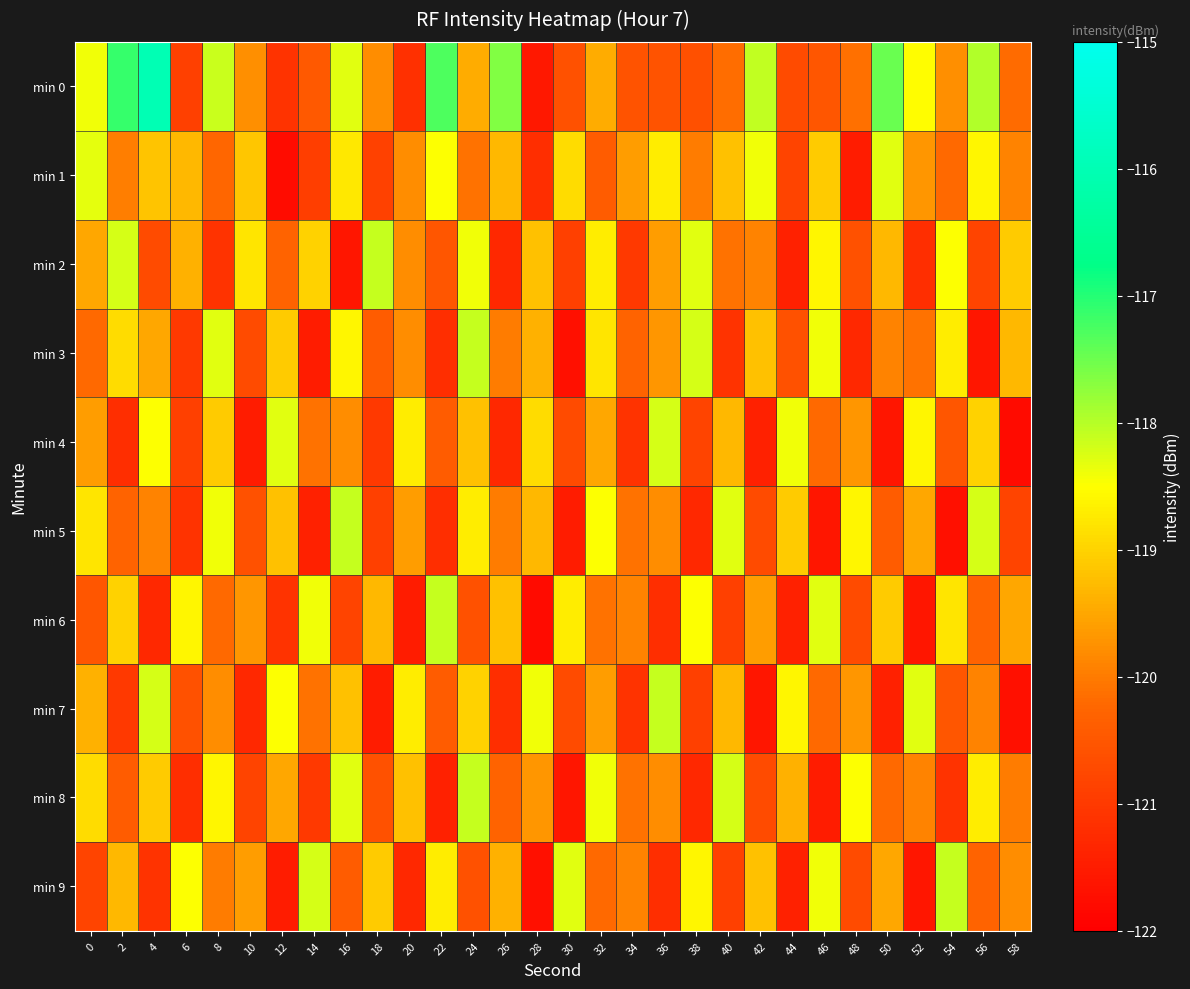

Which series has the widest spread of values?

min 0